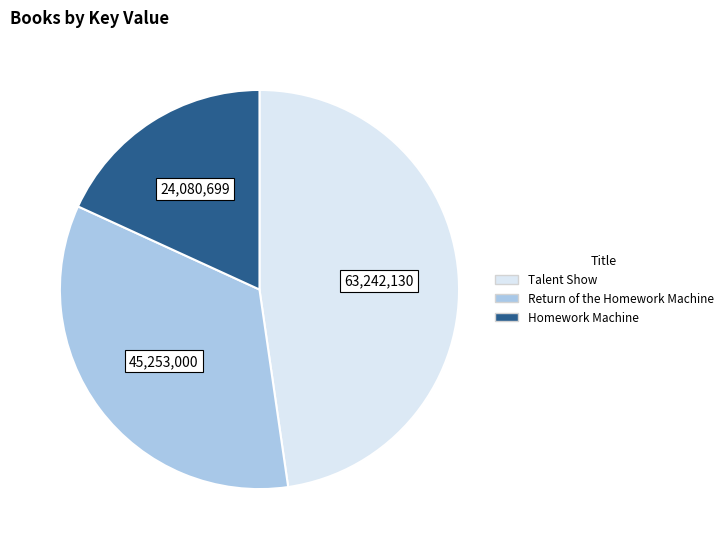

Is it true that Homework Machine is 24% of the pie?

False